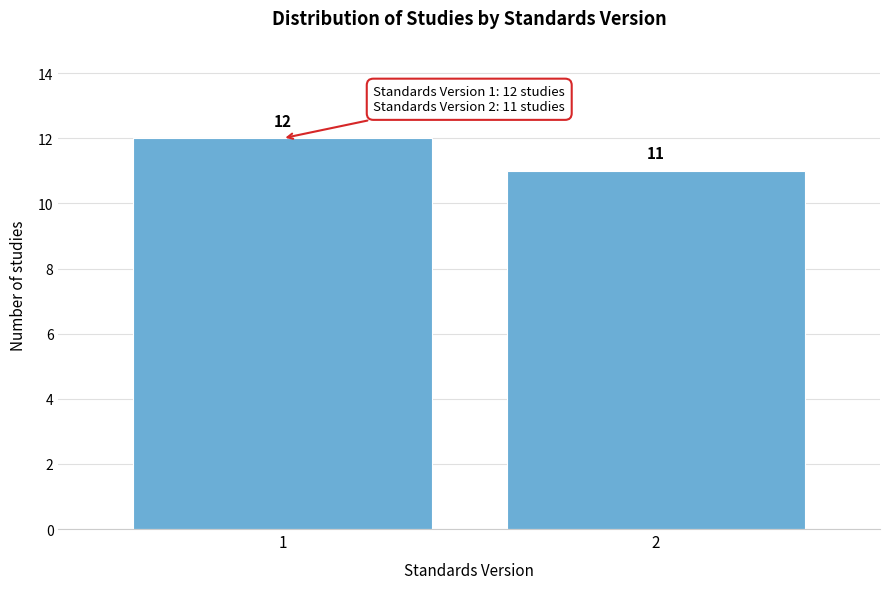

Reading left to right, transcribe all the data shown in this chart.

12	11